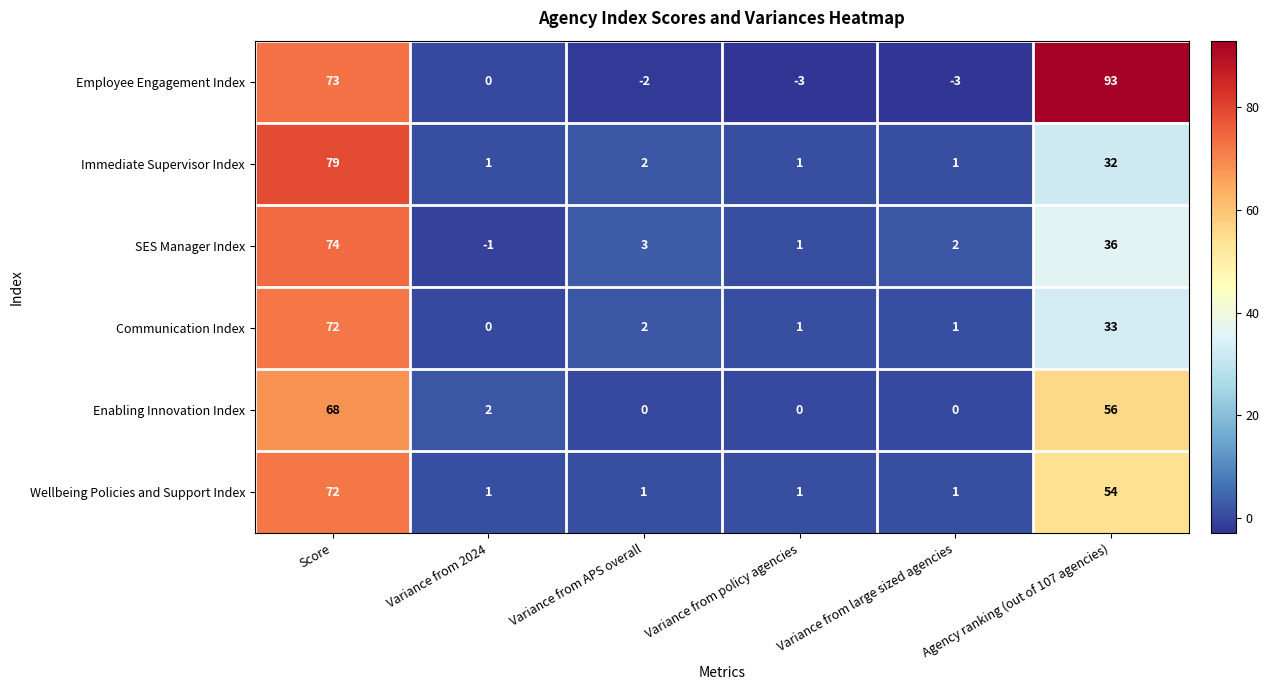

At which label is Immediate Supervisor Index closest to 40?

Agency ranking (out of 107 agencies)